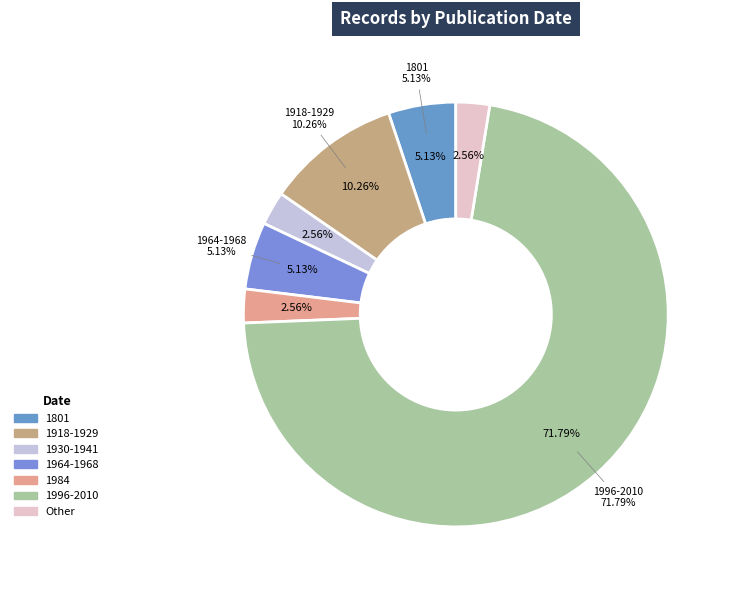

Is 1968 the majority of the pie?

No